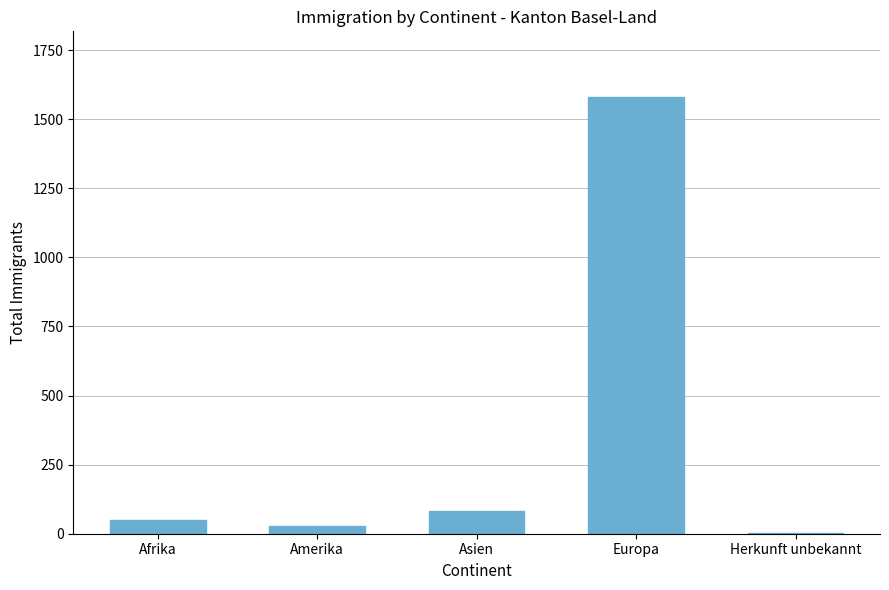

What is the sum of all values?

1743